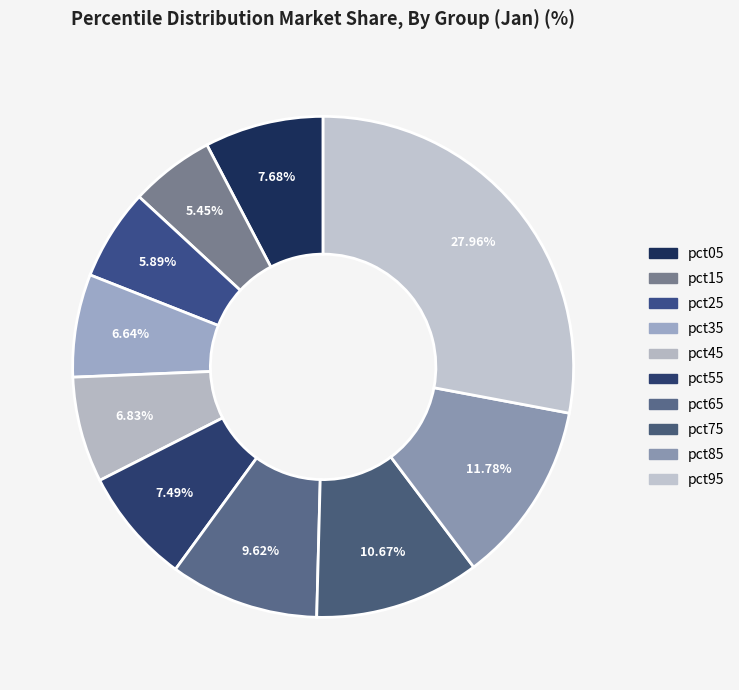

Rank the categories by value from lowest to highest.

pct15, pct25, pct35, pct45, pct55, pct05, pct65, pct75, pct85, pct95